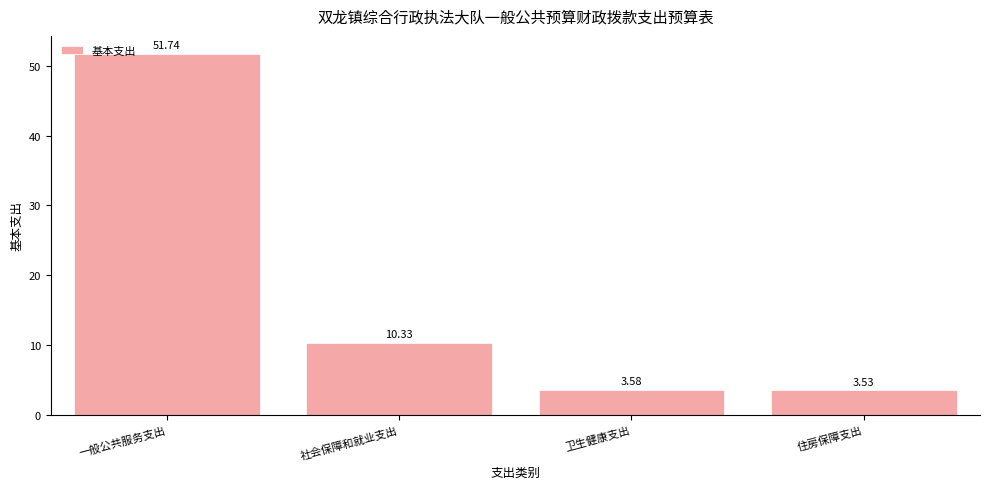

What is the label of the 3rd bar from the right?

社会保障和就业支出